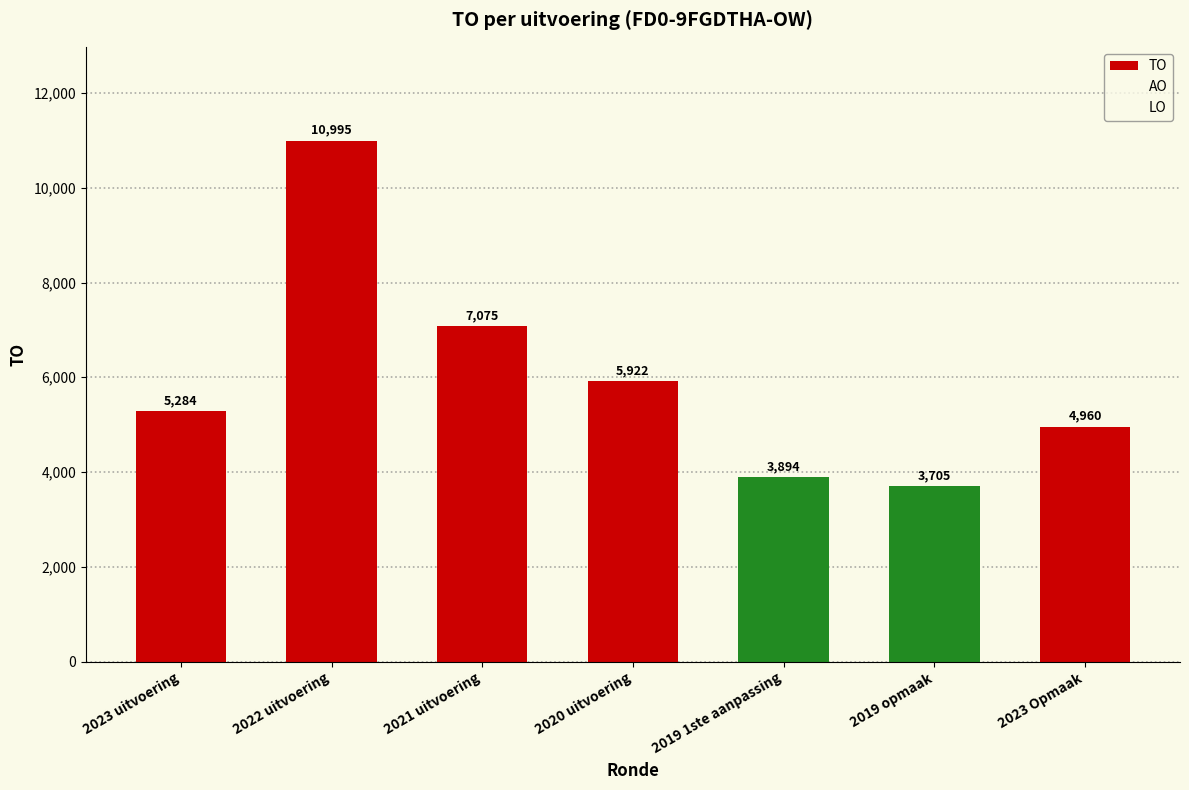

What position from the right is 2020 uitvoering?

4